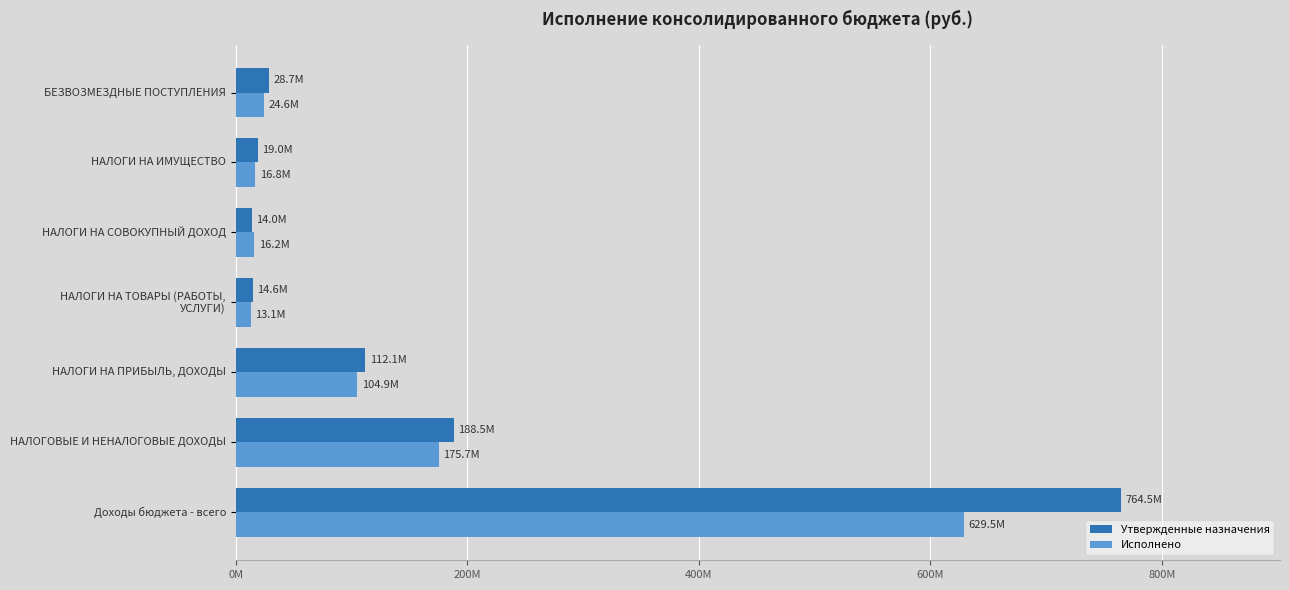

What are all the series names shown in the legend?

Утвержденные назначения, Исполнено